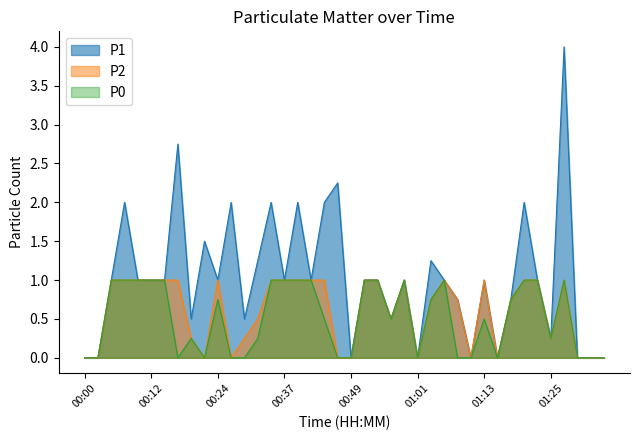

Between 00:44 and 00:22, which is larger?

00:44